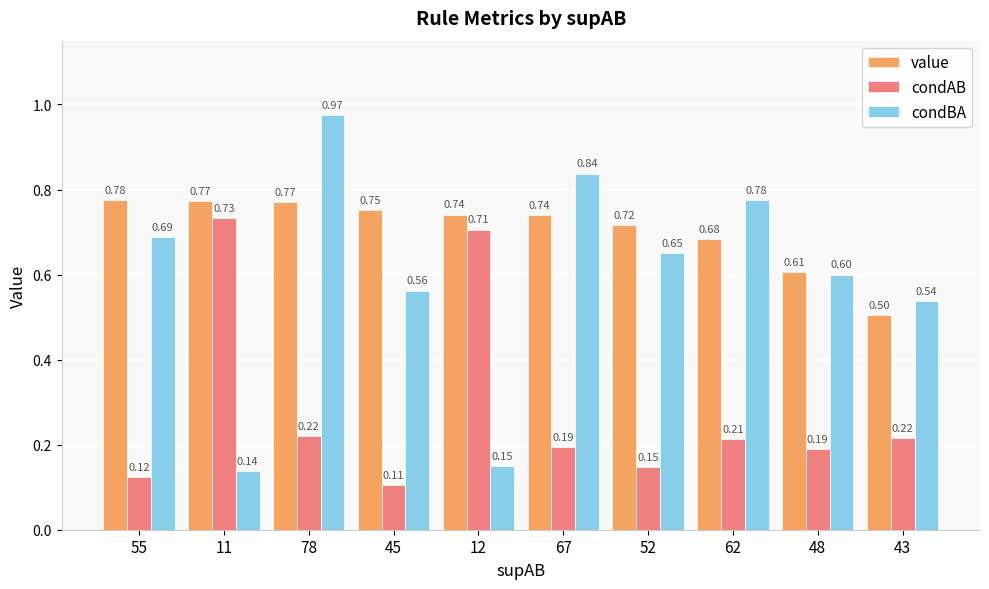

What is the sum of the value values at 52 and 55?

1.5